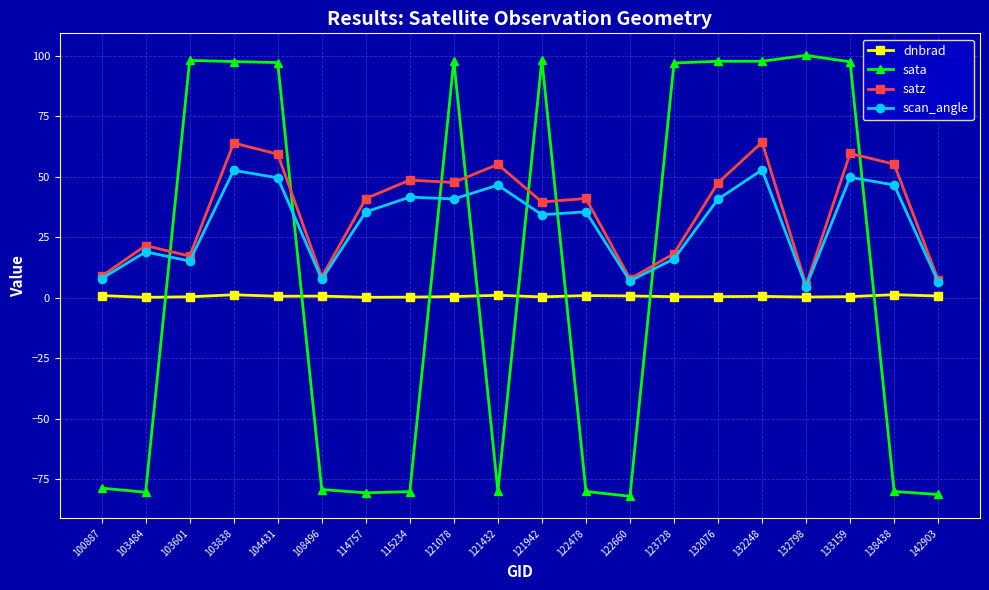

Rank the series by their average value, from highest to lowest.

satz, scan_angle, sata, dnbrad